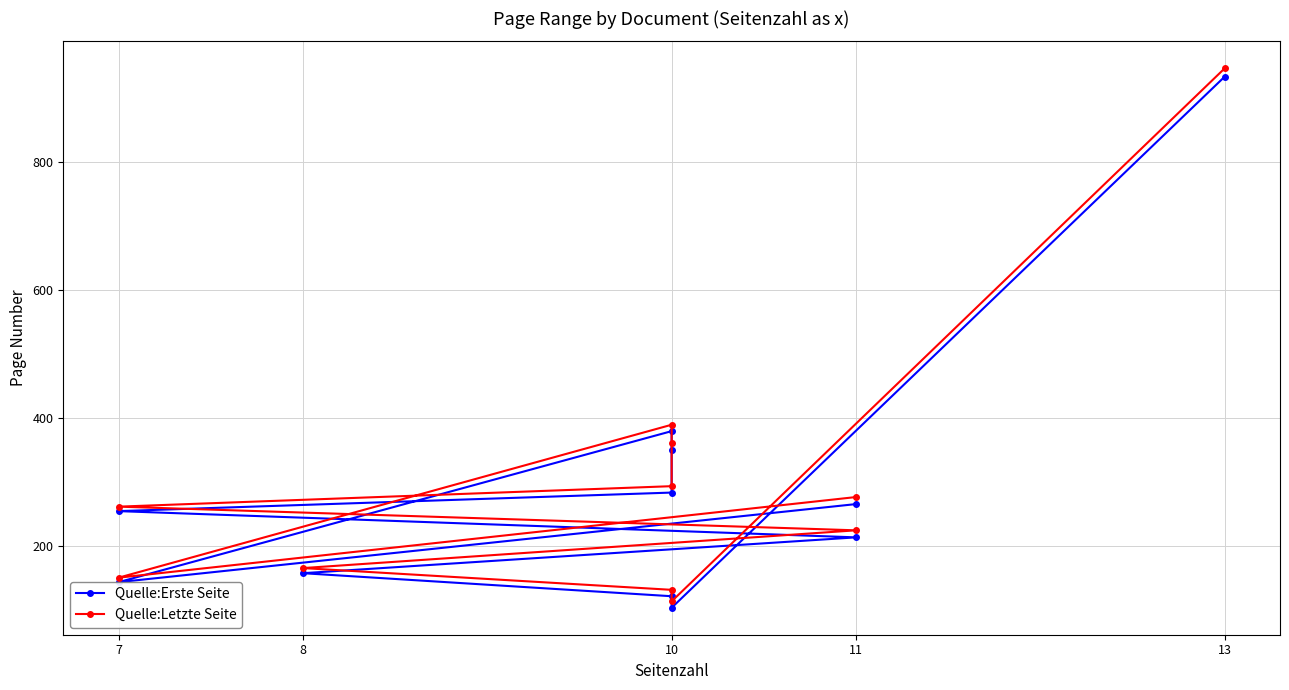

True or false: Quelle:Erste Seite and Quelle:Letzte Seite intersect in this chart.

False